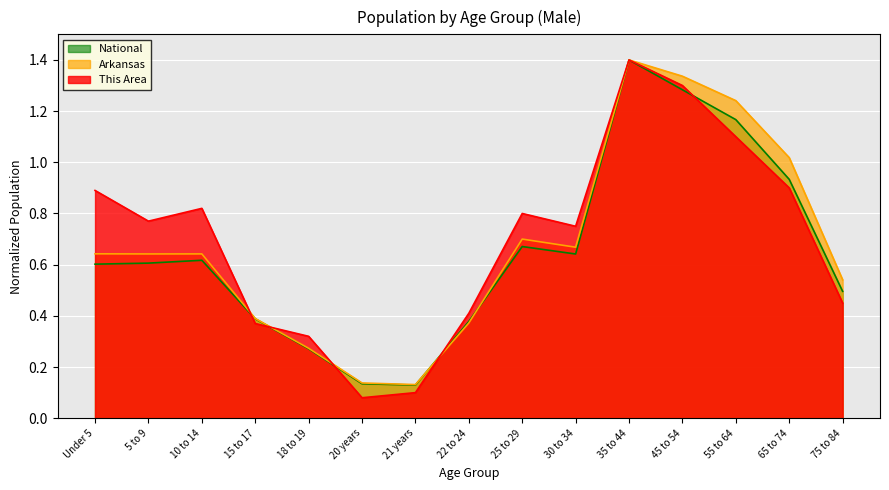

Reading left to right, extract all data points from this chart.

This Area: 0.9	0.8	0.8	0.4	0.3	0.1	0.1	0.4	0.8	0.7	1.4	1.3	1.1	0.9	0.5
Arkansas: 0.6	0.6	0.6	0.4	0.3	0.1	0.1	0.4	0.7	0.7	1.4	1.3	1.2	1.0	0.5
National: 0.6	0.6	0.6	0.4	0.3	0.1	0.1	0.4	0.7	0.6	1.4	1.3	1.2	0.9	0.5